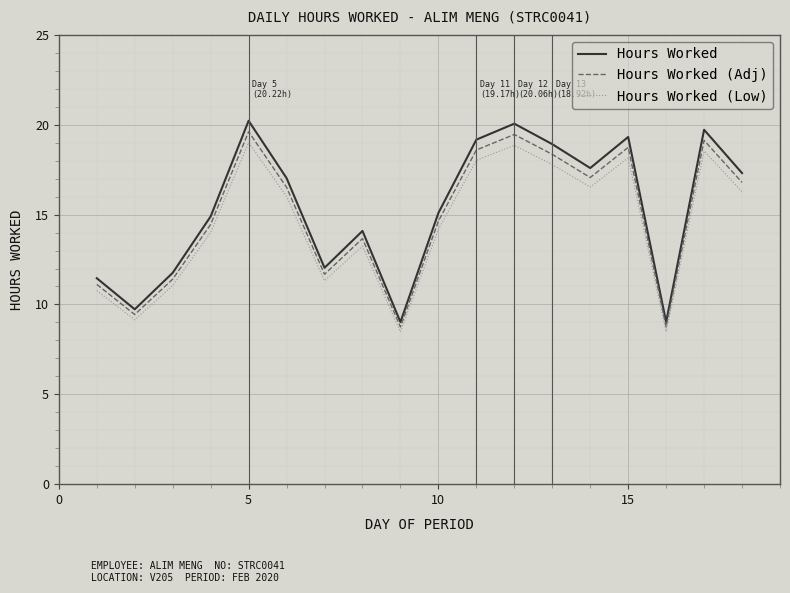

Which series has the largest range (max minus min)?

Hours Worked